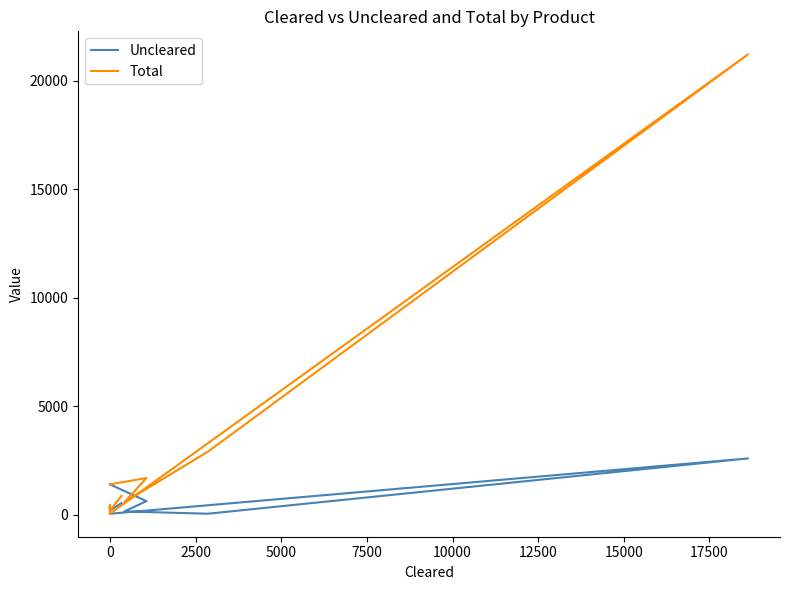

How many lines are shown in the chart?

2